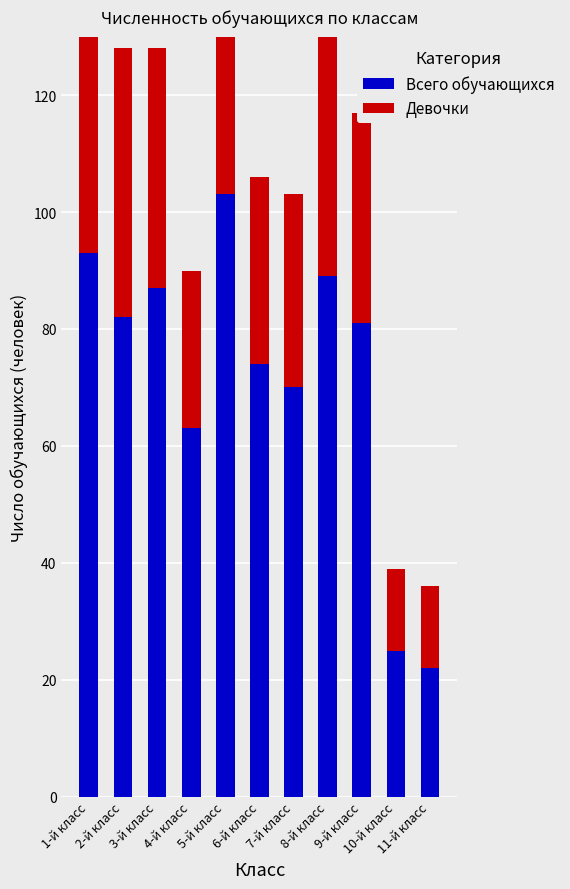

Is the value of Всего обучающихся at 4-й класс greater than the value of Девочки at 10-й класс?

Yes